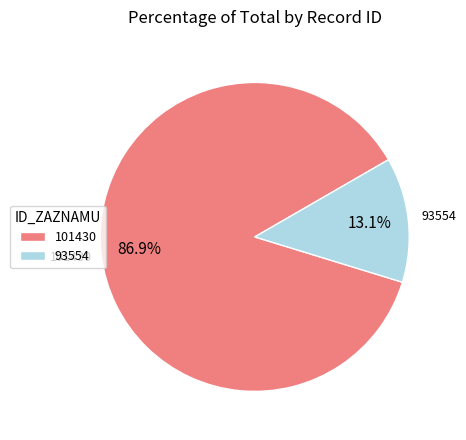

Which category has the smallest portion of the pie?

93554